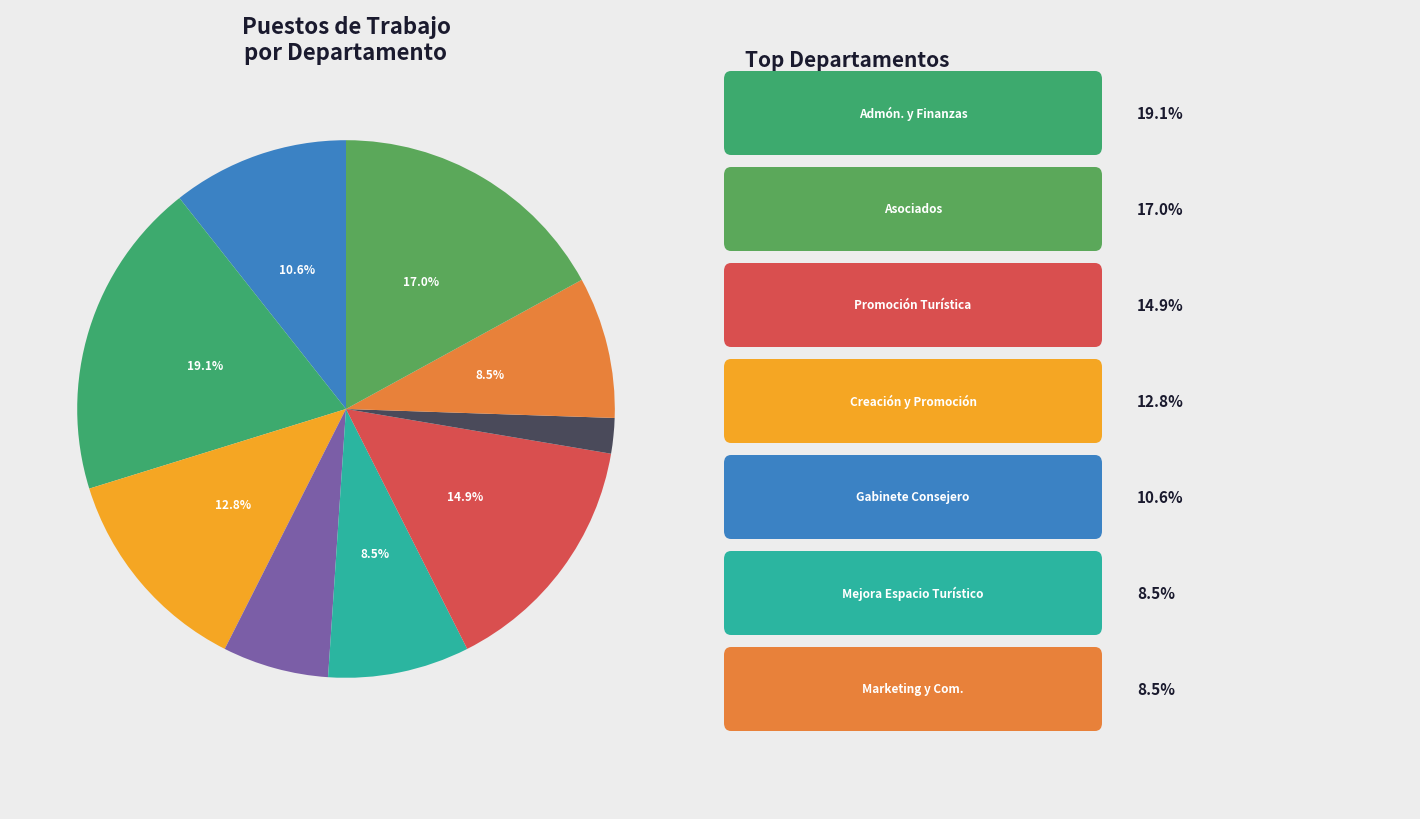

Which category has the biggest portion of the pie?

Administración, finanzas y atracción